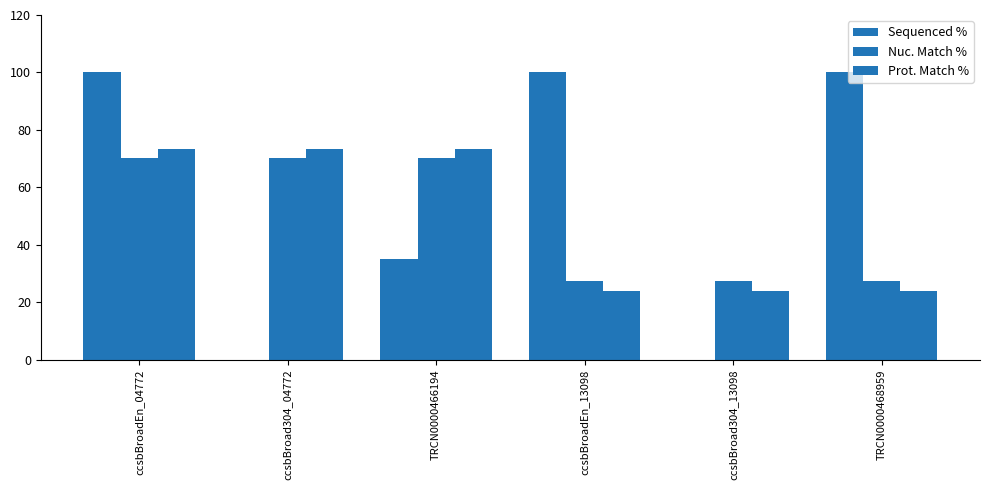

How many categories are shown in the chart?

6